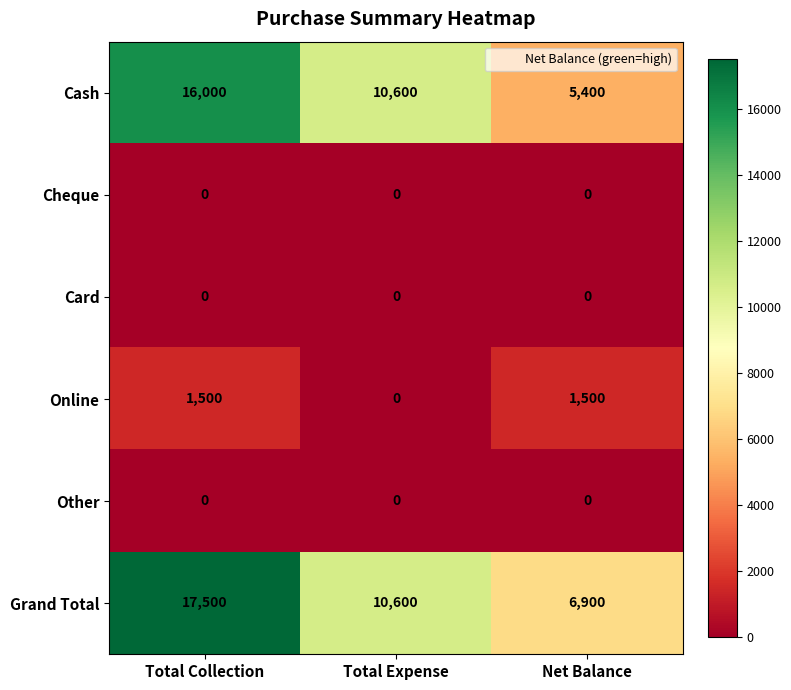

At which label is Grand Total closest to 12200?

Total Expense